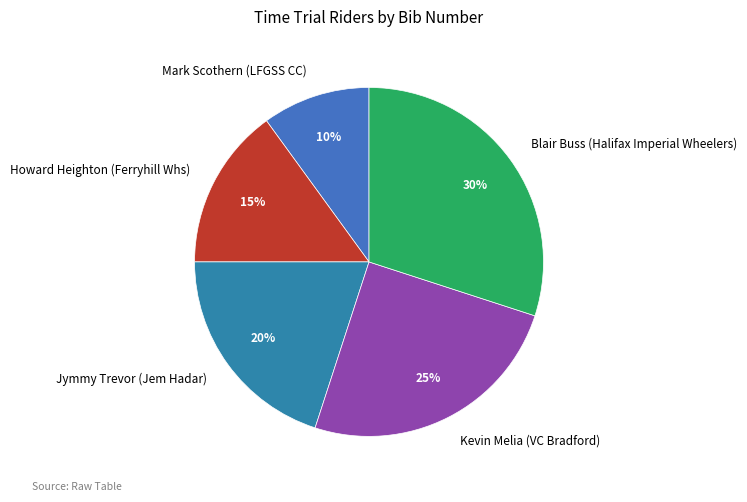

Does any single category account for the majority?

No